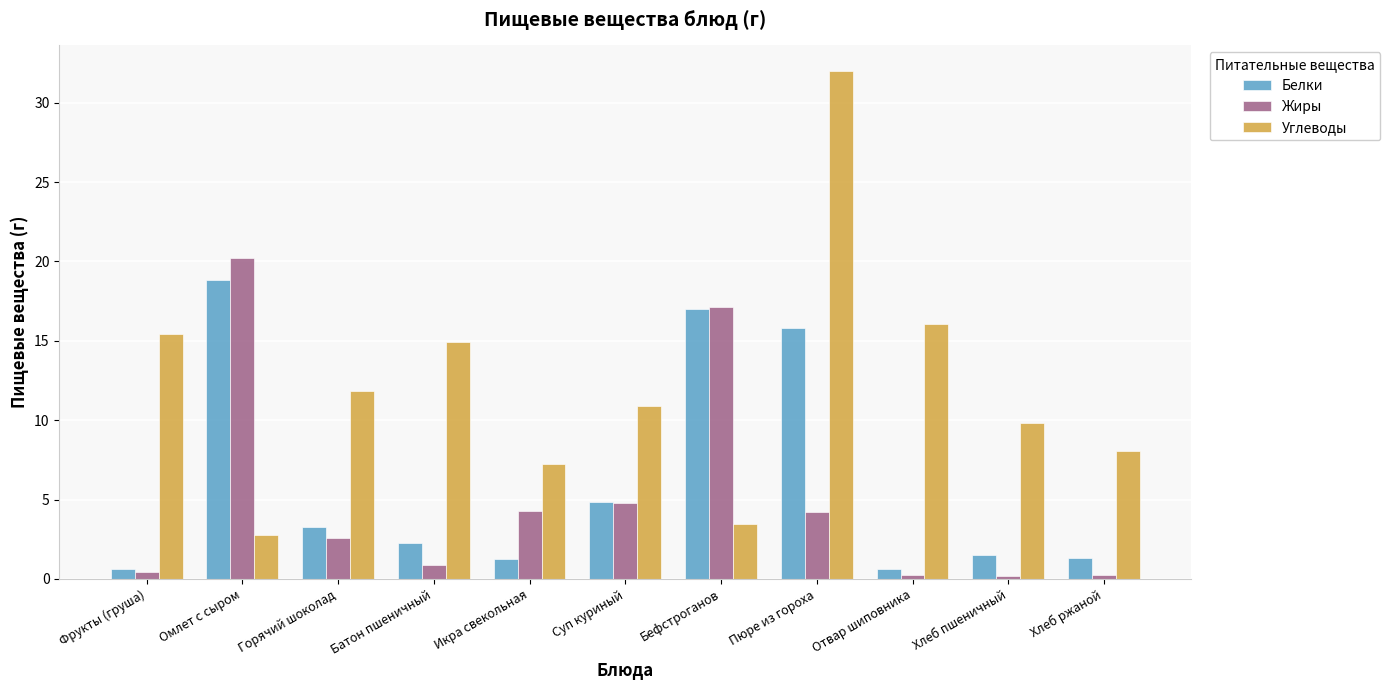

List the series in order of their peak value, highest first.

Углеводы, Жиры, Белки